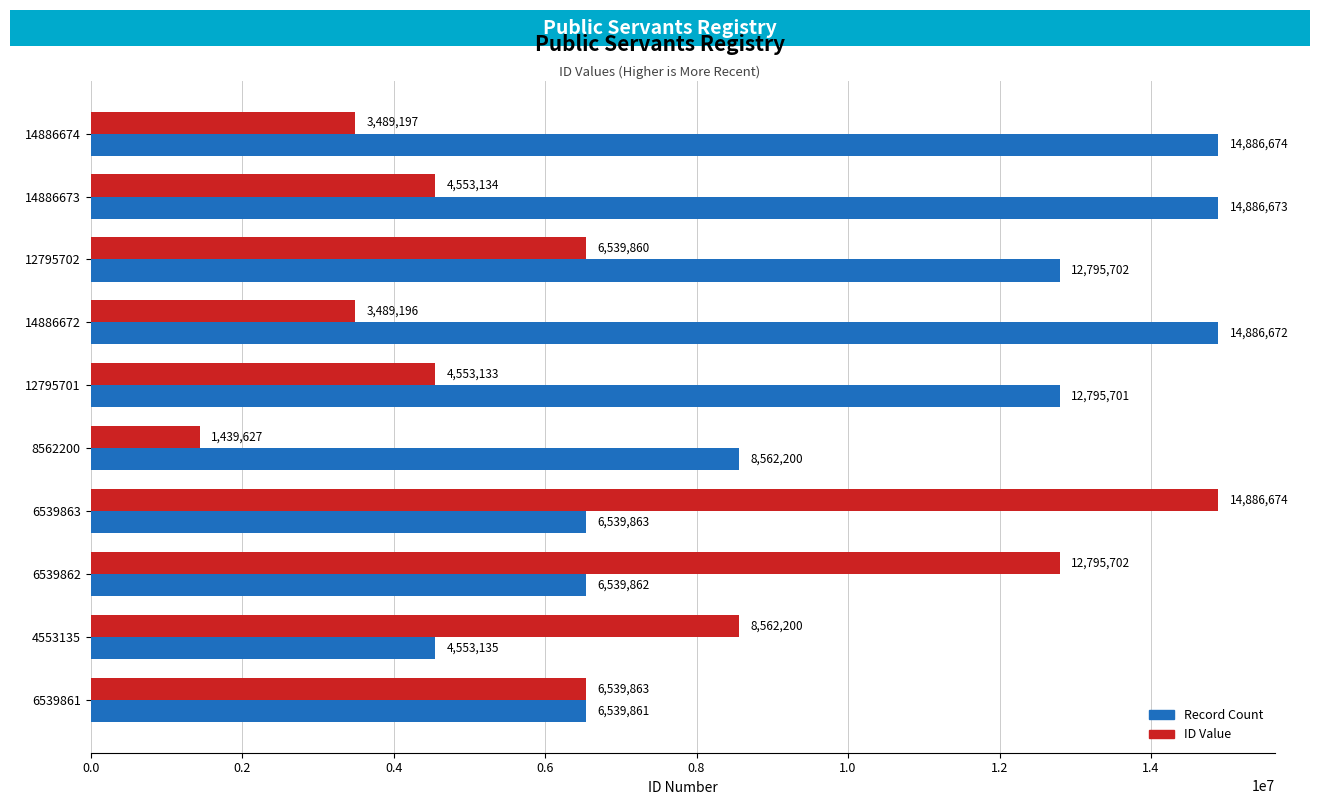

What is the sum of all Record Count values?

102986343